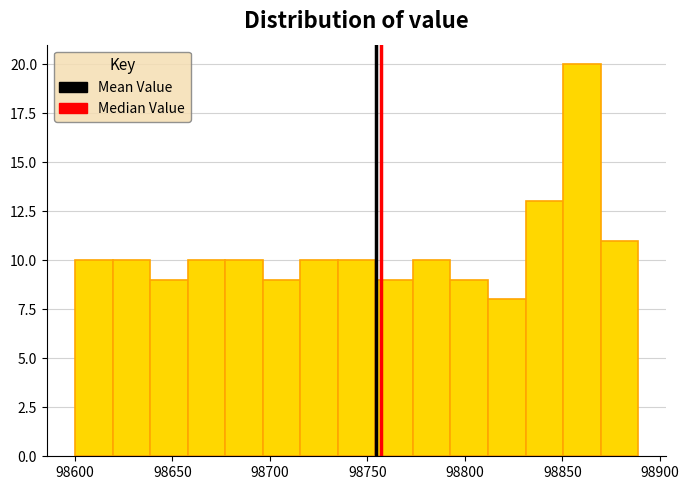

Read against the x-axis, roughly where is the centre of the tallest bar?

98860